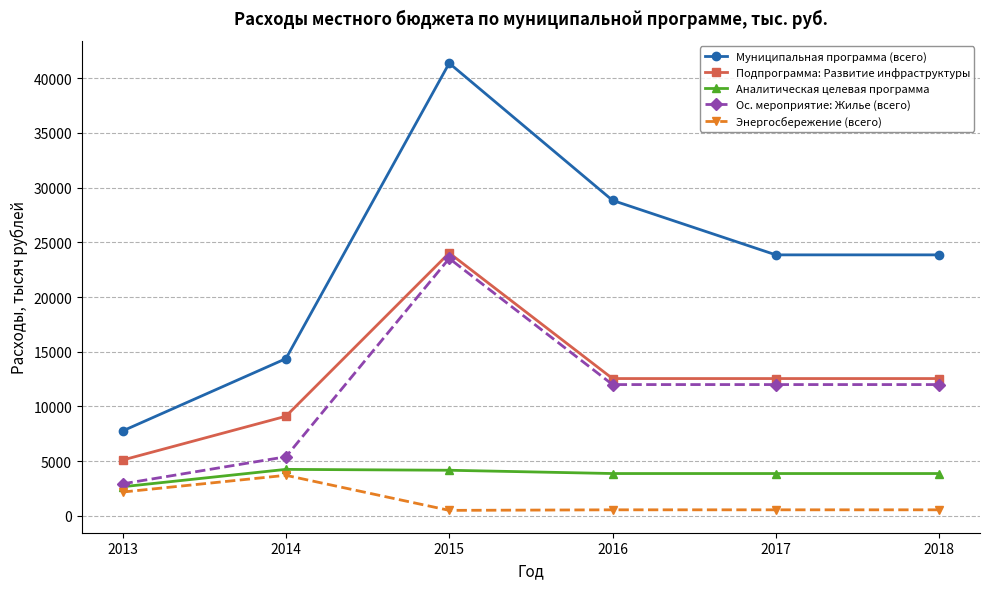

What is the difference between the highest and lowest values at 2018?

23307.0